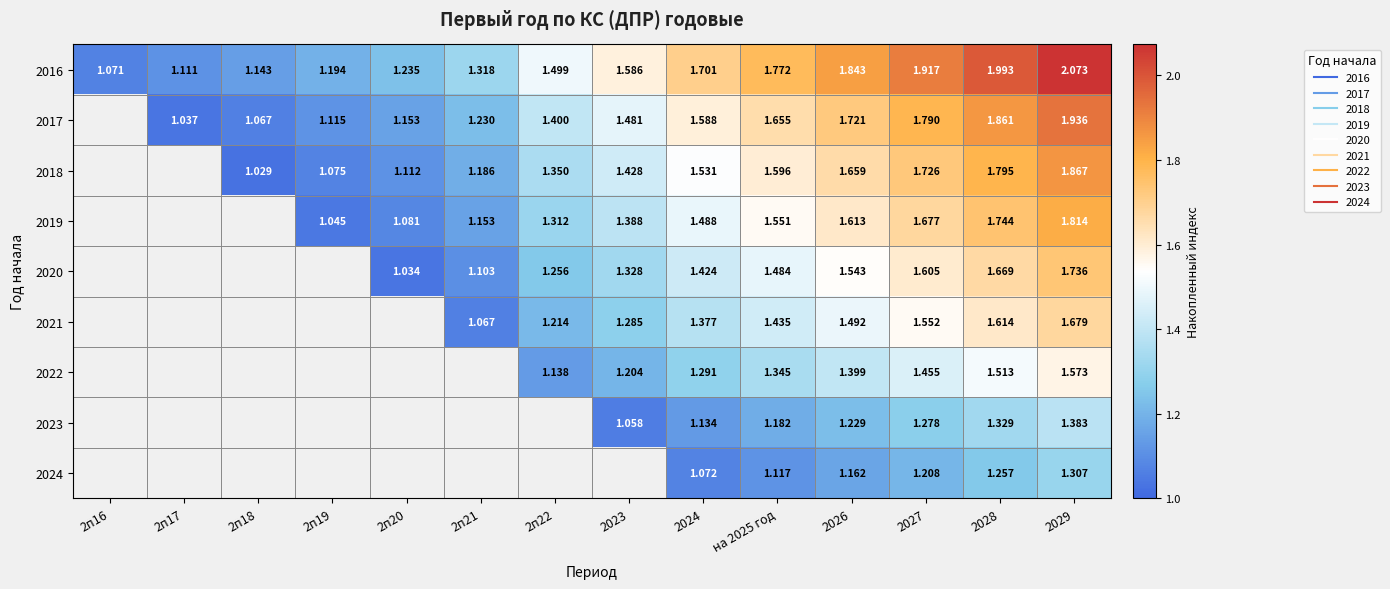

At how many categories does at least one series exceed 1?

14